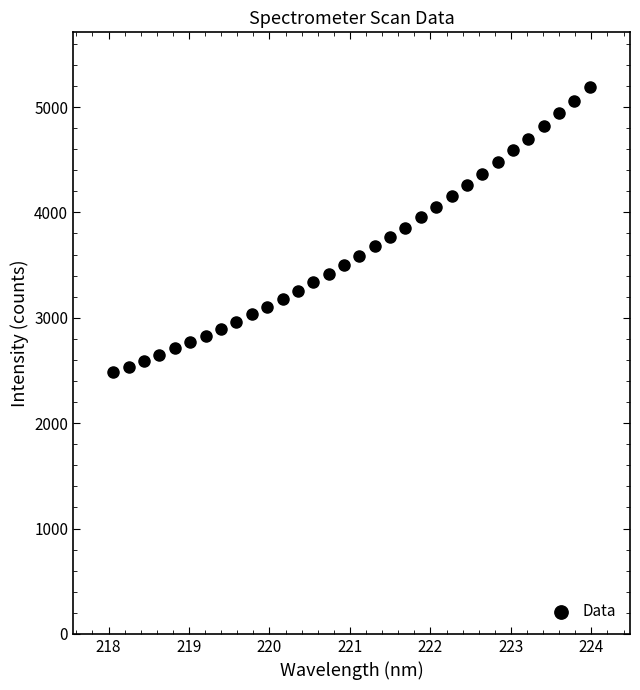

What is the range of Y values (max minus min)?

2708.7